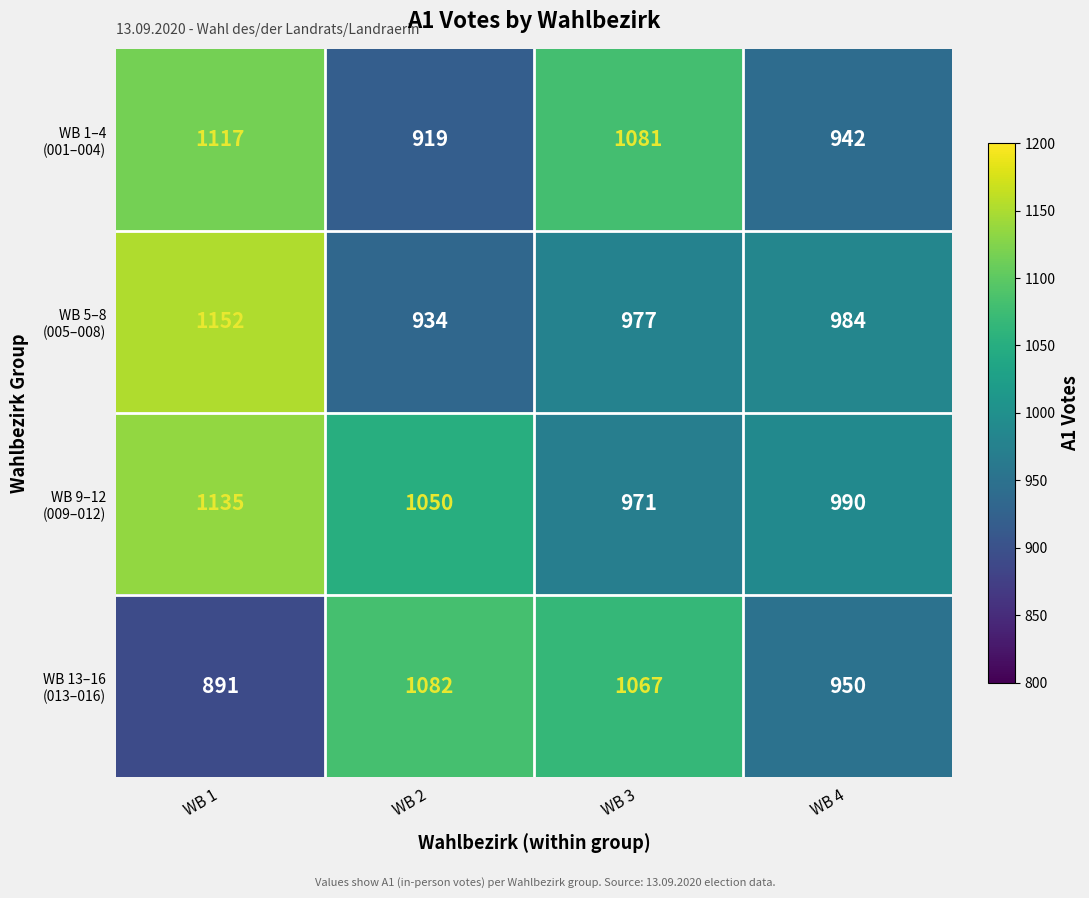

At how many categories does at least one series exceed 927?

4